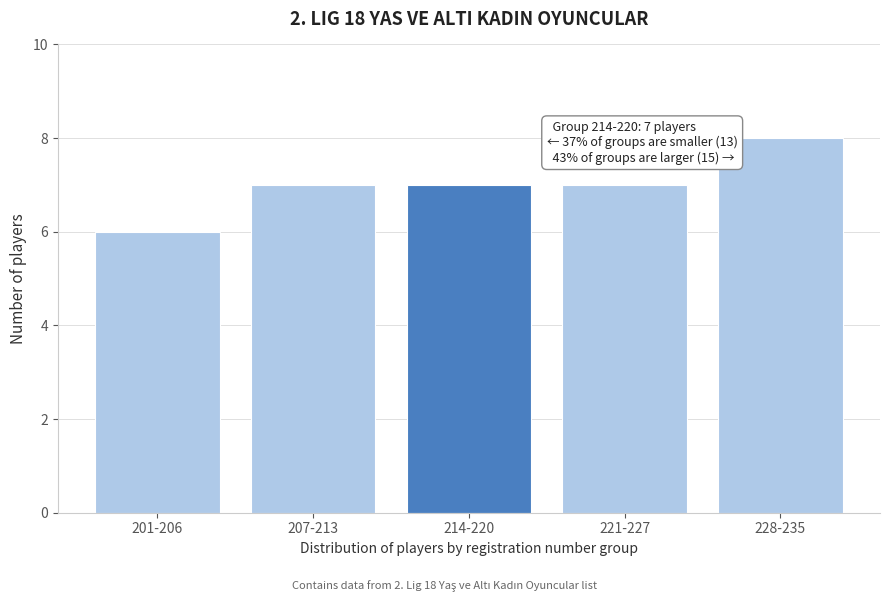

Reading left to right, list all the values displayed in this chart.

201-206=6	207-213=7	214-220=7	221-227=7	228-235=8